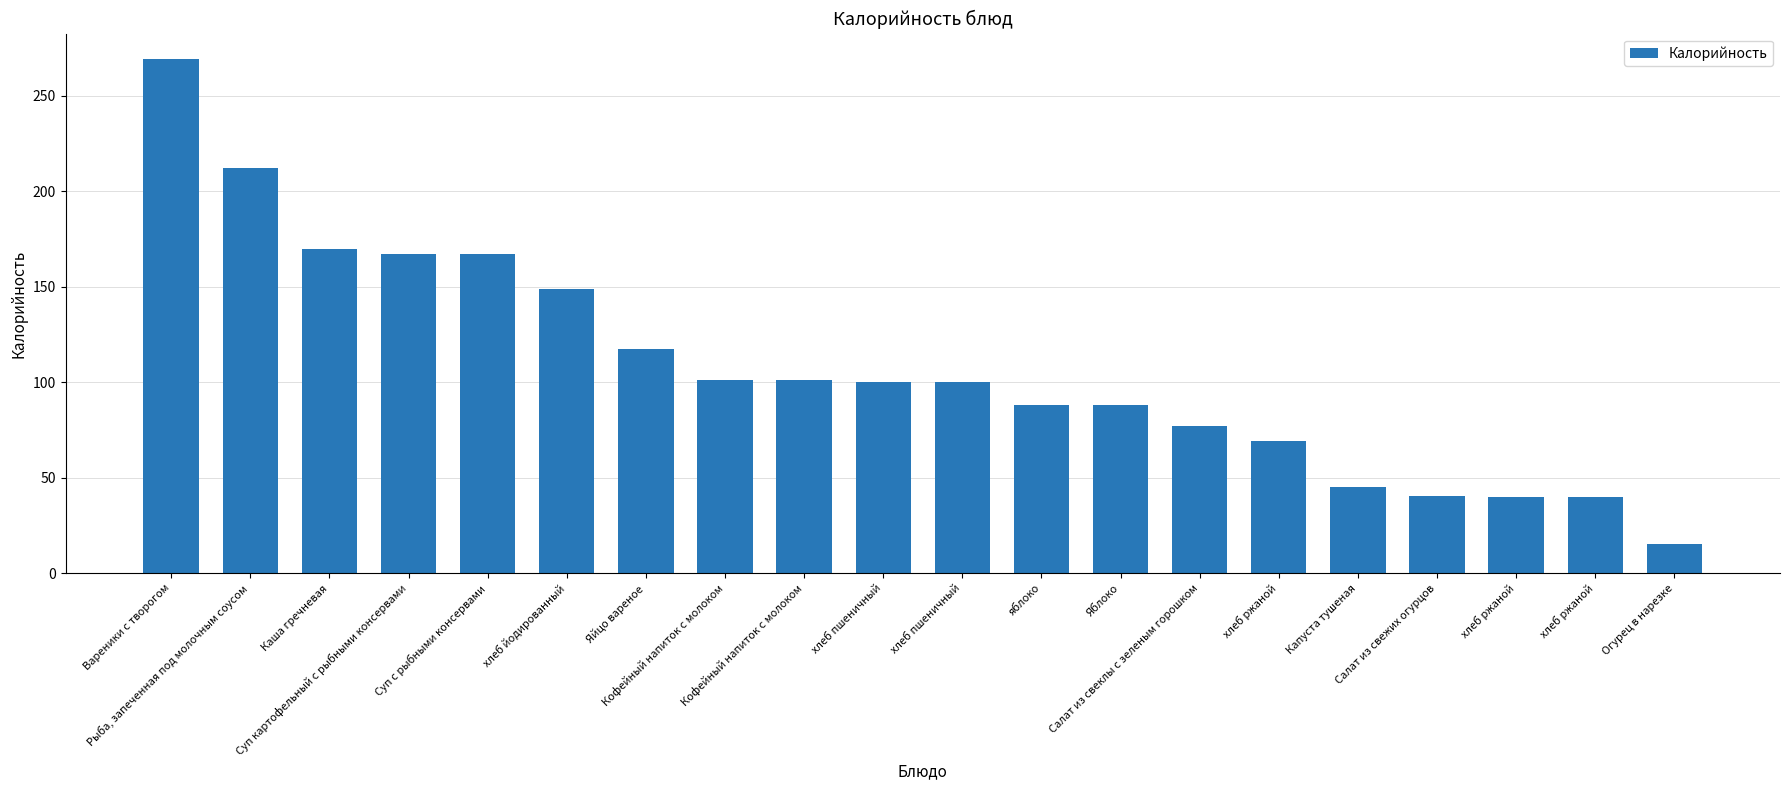

Count the number of categories in the chart.

20